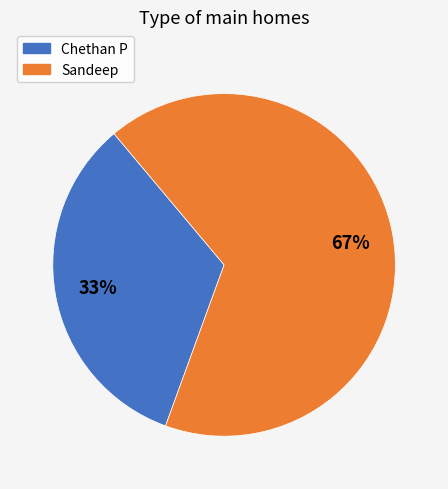

Is there any slice that represents more than half of the pie?

Yes